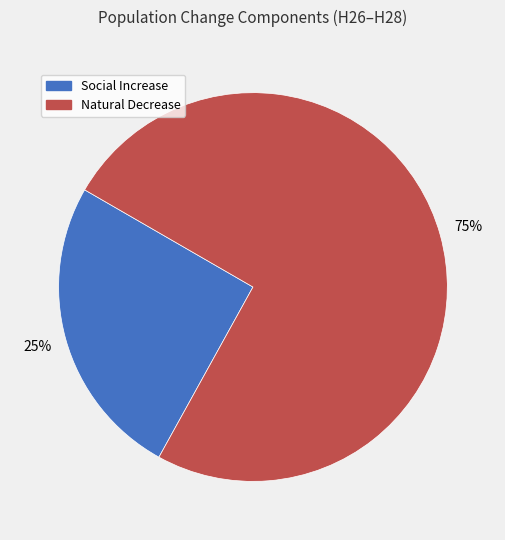

Rank the categories by value from highest to lowest.

Natural Decrease, Social Increase